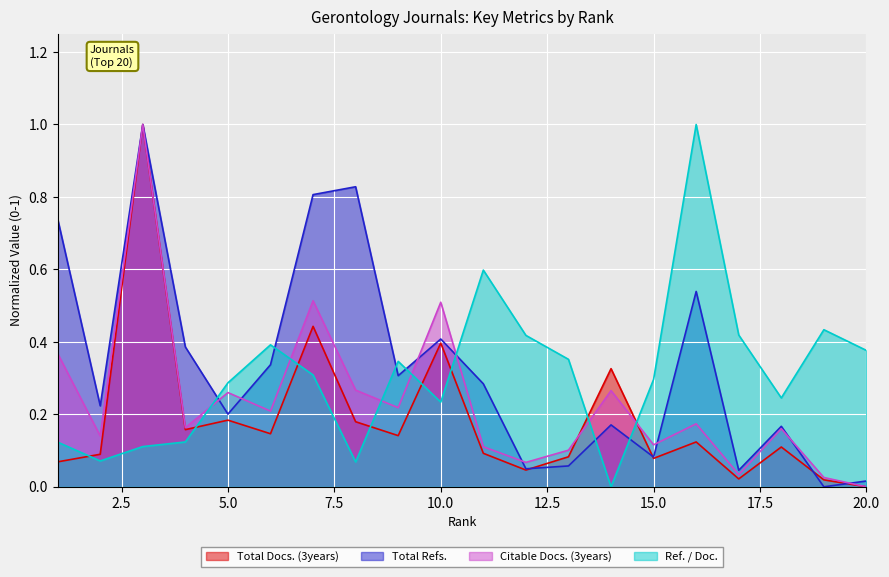

What is the value of the Total Refs. point at the 4th from the left?

0.4